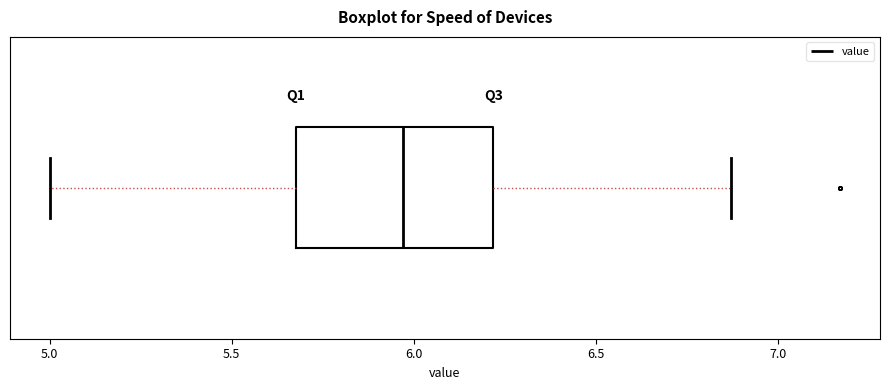

Where is the left edge of the box on the x-axis? The values are not printed on the chart, so give them approximately, as read against the axis.

5.70